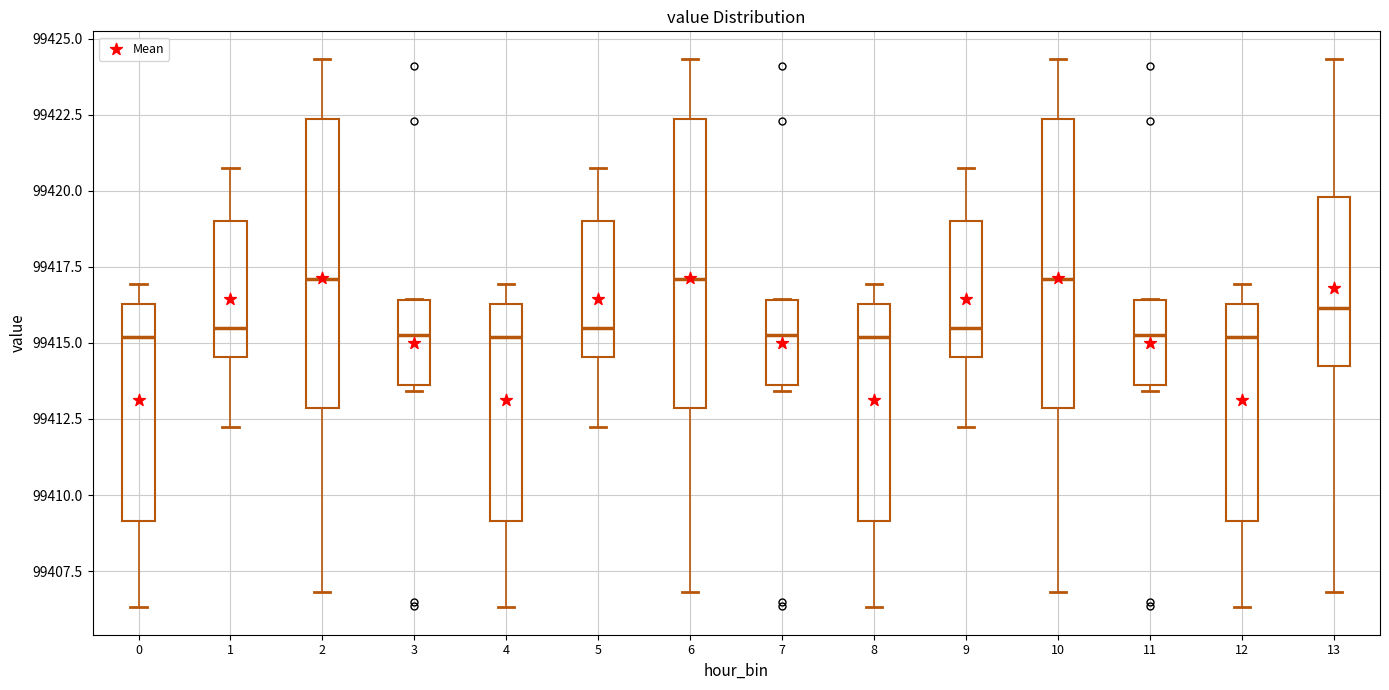

Reading left to right, read every box against the y-axis: the position of its median line, the range the box covers, and the ends of its whiskers. The values are not printed on the chart, so give them approximately, as read against the axis.

0: median 99415.0, box 99409.0 to 99416.5, whiskers 99406.5 to 99417.0
1: median 99415.5, box 99414.5 to 99419.0, whiskers 99412.5 to 99421.0
2: median 99417.0, box 99413.0 to 99422.5, whiskers 99407.0 to 99424.5
3: median 99415.5, box 99413.5 to 99416.5, whiskers 99413.5 (just below the box's lower edge) to 99416.5
4: median 99415.0, box 99409.0 to 99416.5, whiskers 99406.5 to 99417.0
5: median 99415.5, box 99414.5 to 99419.0, whiskers 99412.5 to 99421.0
6: median 99417.0, box 99413.0 to 99422.5, whiskers 99407.0 to 99424.5
7: median 99415.5, box 99413.5 to 99416.5, whiskers 99413.5 (just below the box's lower edge) to 99416.5
8: median 99415.0, box 99409.0 to 99416.5, whiskers 99406.5 to 99417.0
9: median 99415.5, box 99414.5 to 99419.0, whiskers 99412.5 to 99421.0
10: median 99417.0, box 99413.0 to 99422.5, whiskers 99407.0 to 99424.5
11: median 99415.5, box 99413.5 to 99416.5, whiskers 99413.5 (just below the box's lower edge) to 99416.5
12: median 99415.0, box 99409.0 to 99416.5, whiskers 99406.5 to 99417.0
13: median 99416.0, box 99414.0 to 99420.0, whiskers 99407.0 to 99424.5